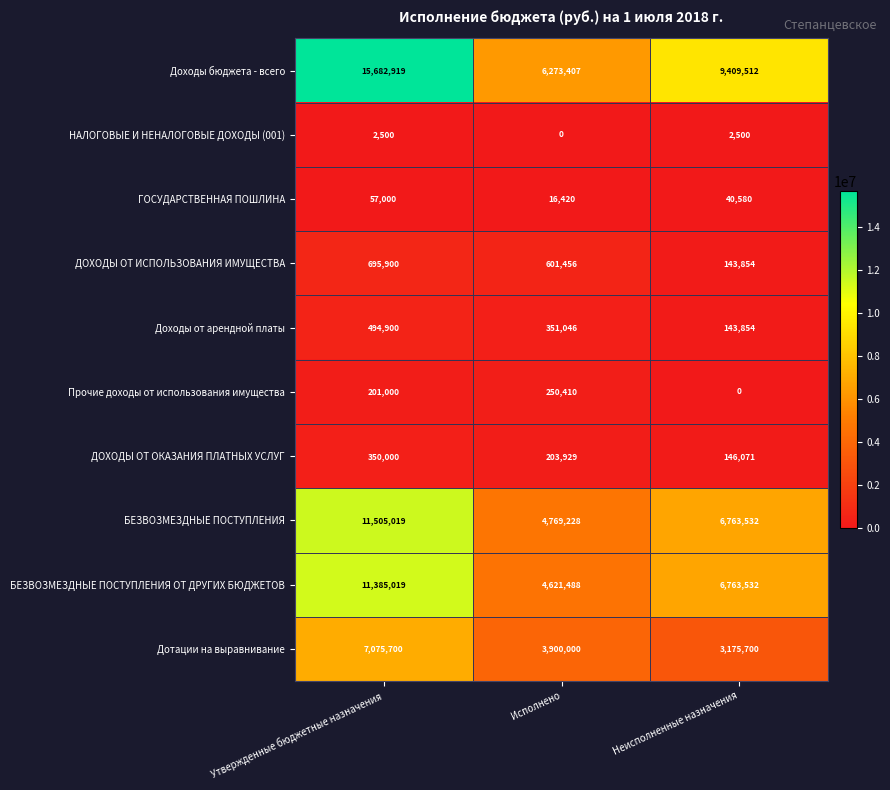

Between Утвержденные бюджетные назначения and Исполнено, which series saw the biggest shift?

Доходы бюджета - всего